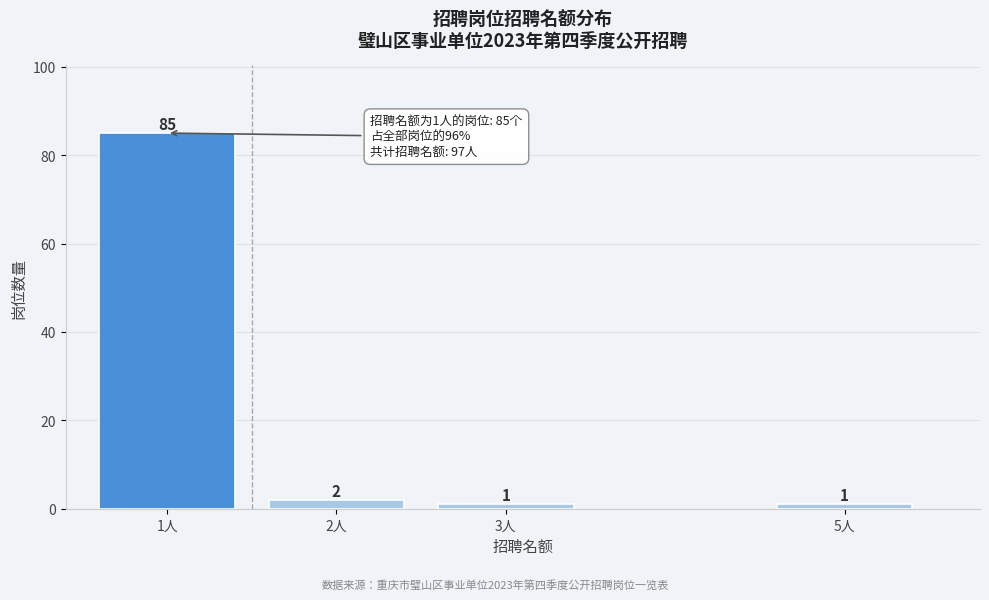

Reading left to right, transcribe all the data shown in this chart.

85	2	1	1